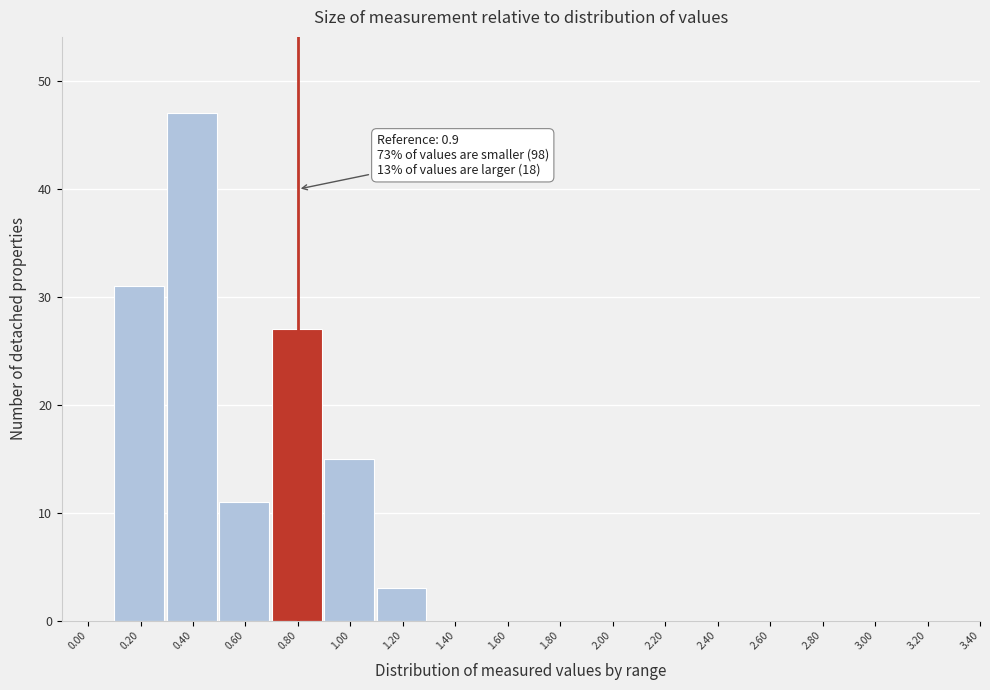

Reading right to left, extract all data points from this chart.

3.40=0	3.20=0	3.00=0	2.80=0	2.60=0	2.40=0	2.20=0	2.00=0	1.80=0	1.60=0	1.40=0	1.20=3	1.00=15	0.80=27	0.60=11	0.40=47	0.20=31	0.00=0